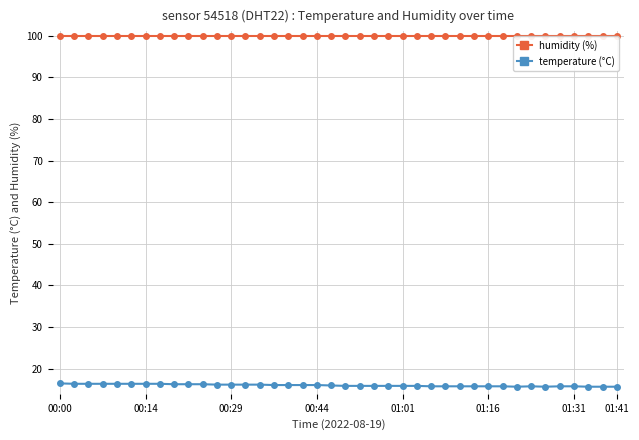

What is the value of the humidity (%) point at the 11th from the left?

99.9